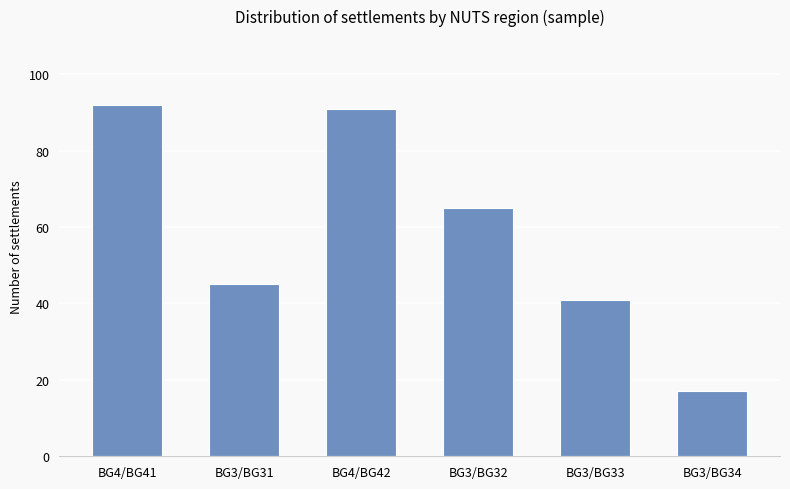

What is the maximum value shown in the chart?

92